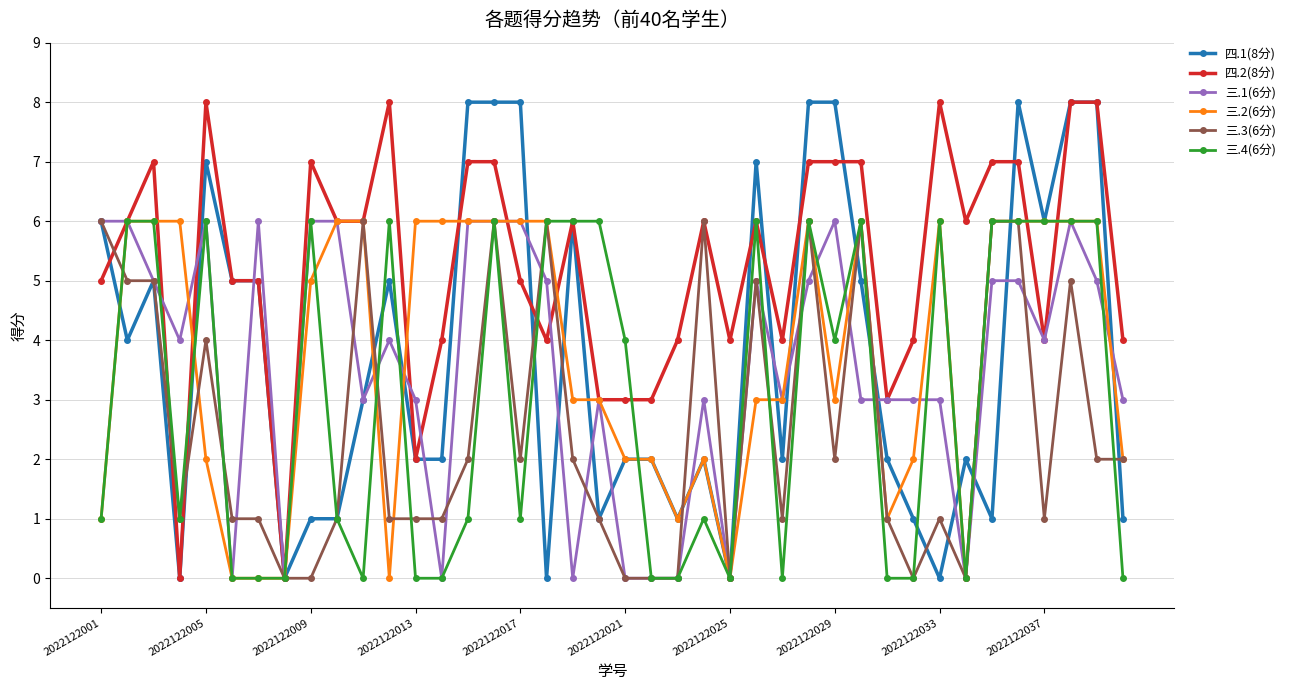

What is the greatest value displayed?

8